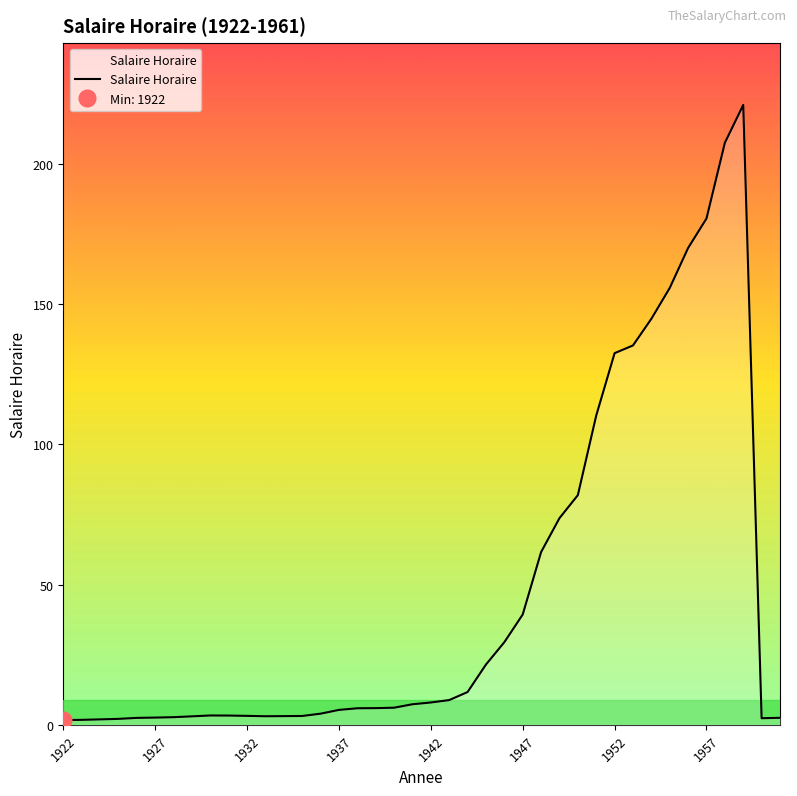

What is the value of the 11th point from the left?

3.2